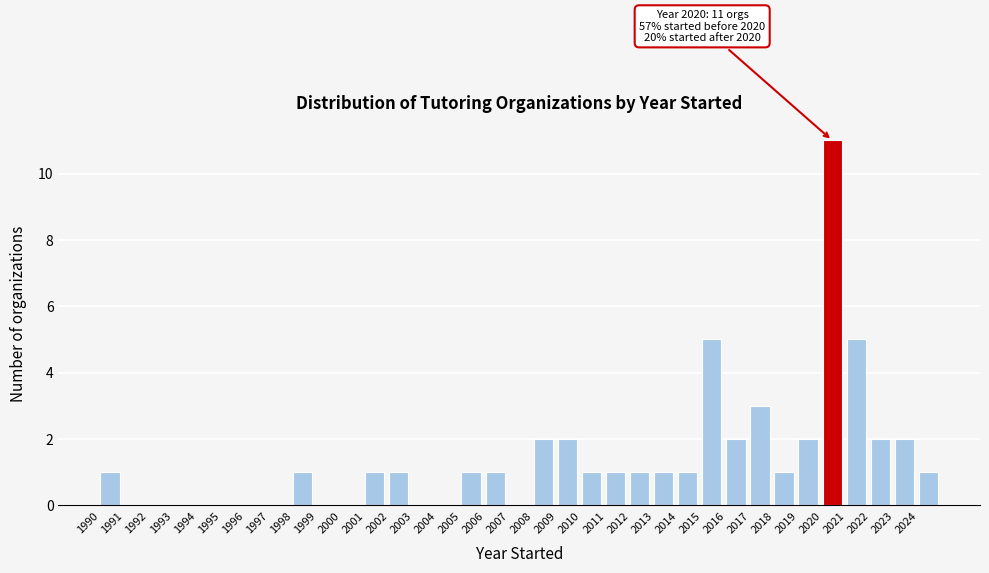

Over which range of the x-axis is the bar tallest?

2020 to 2021